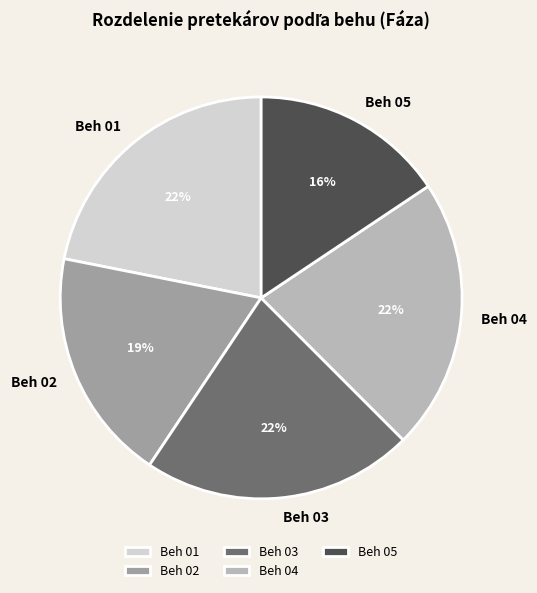

What is the smallest slice in the pie chart?

Beh 05